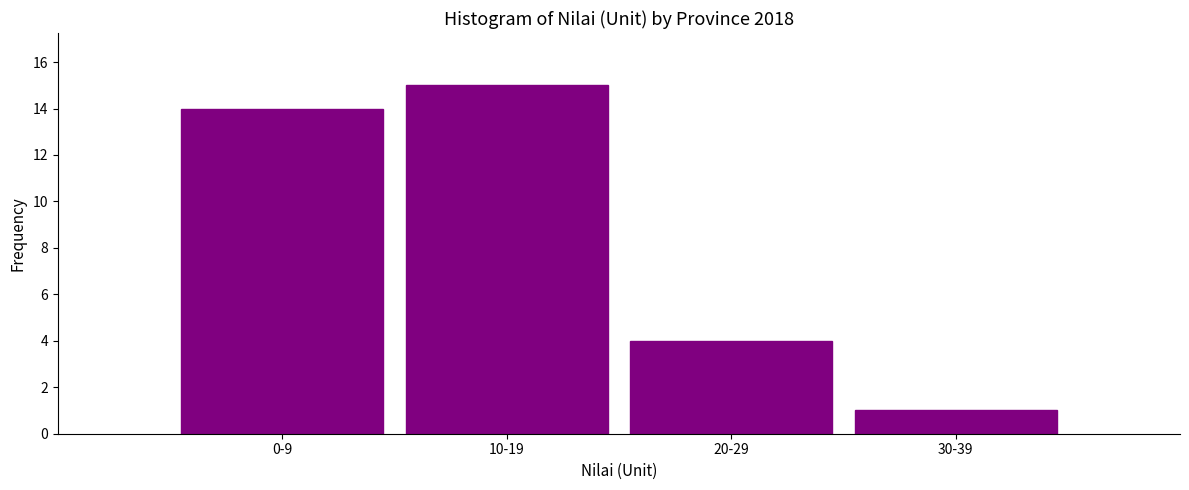

Reading right to left, what are all the values shown in this chart?

1	4	15	14